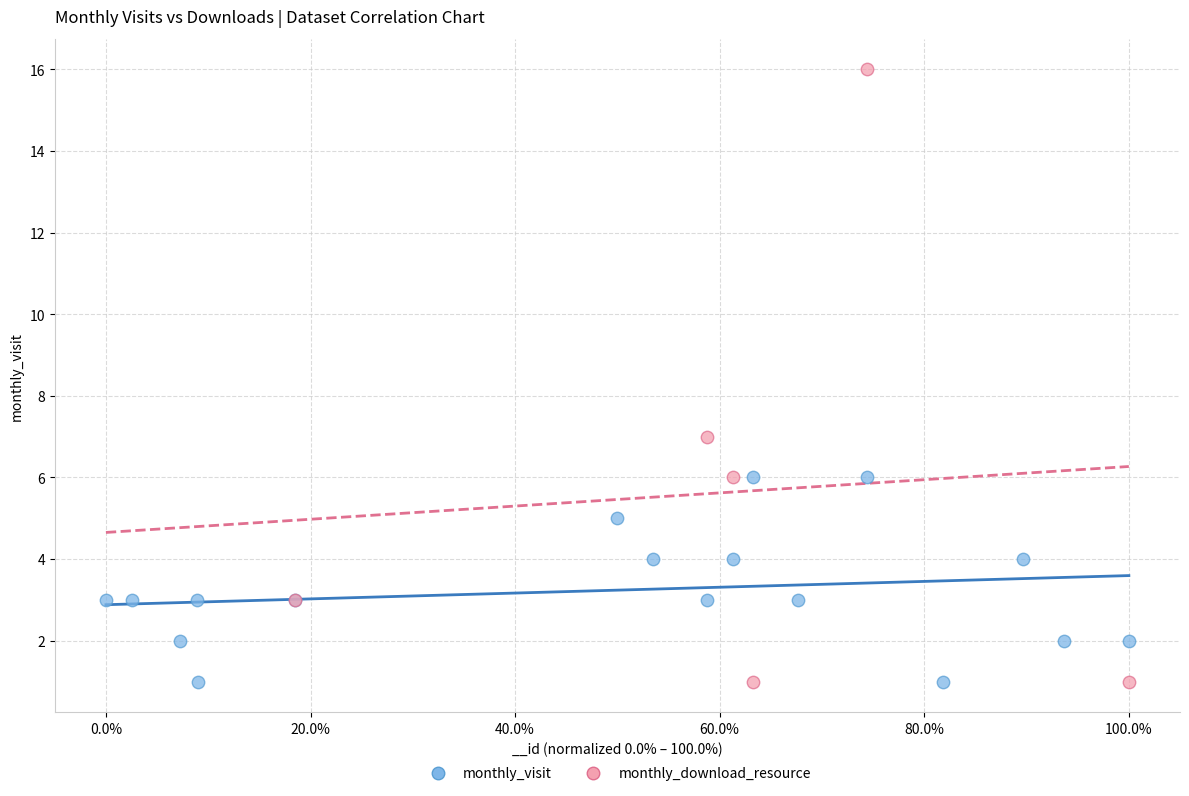

Which series reaches the maximum Y coordinate?

monthly_download_resource